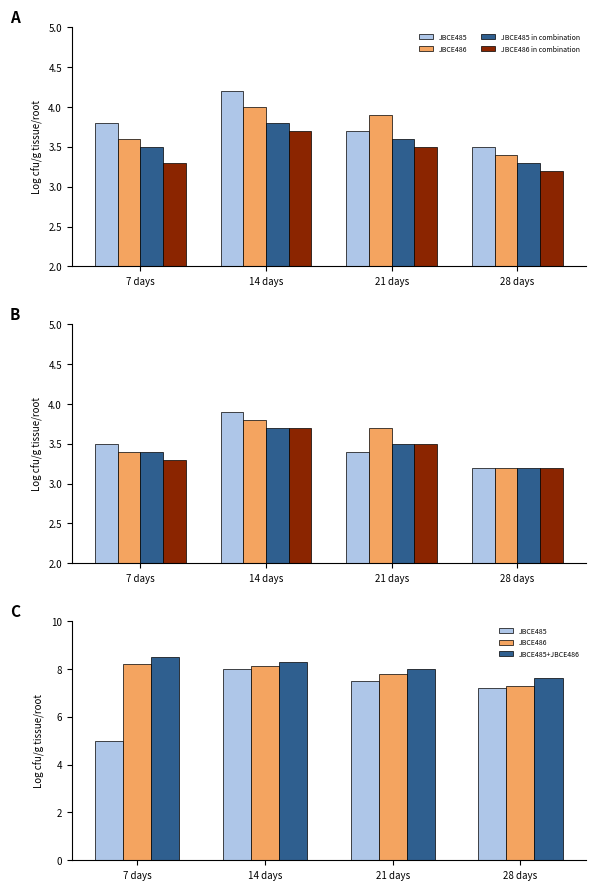

Which has a higher value, 28 days or 14 days?

14 days